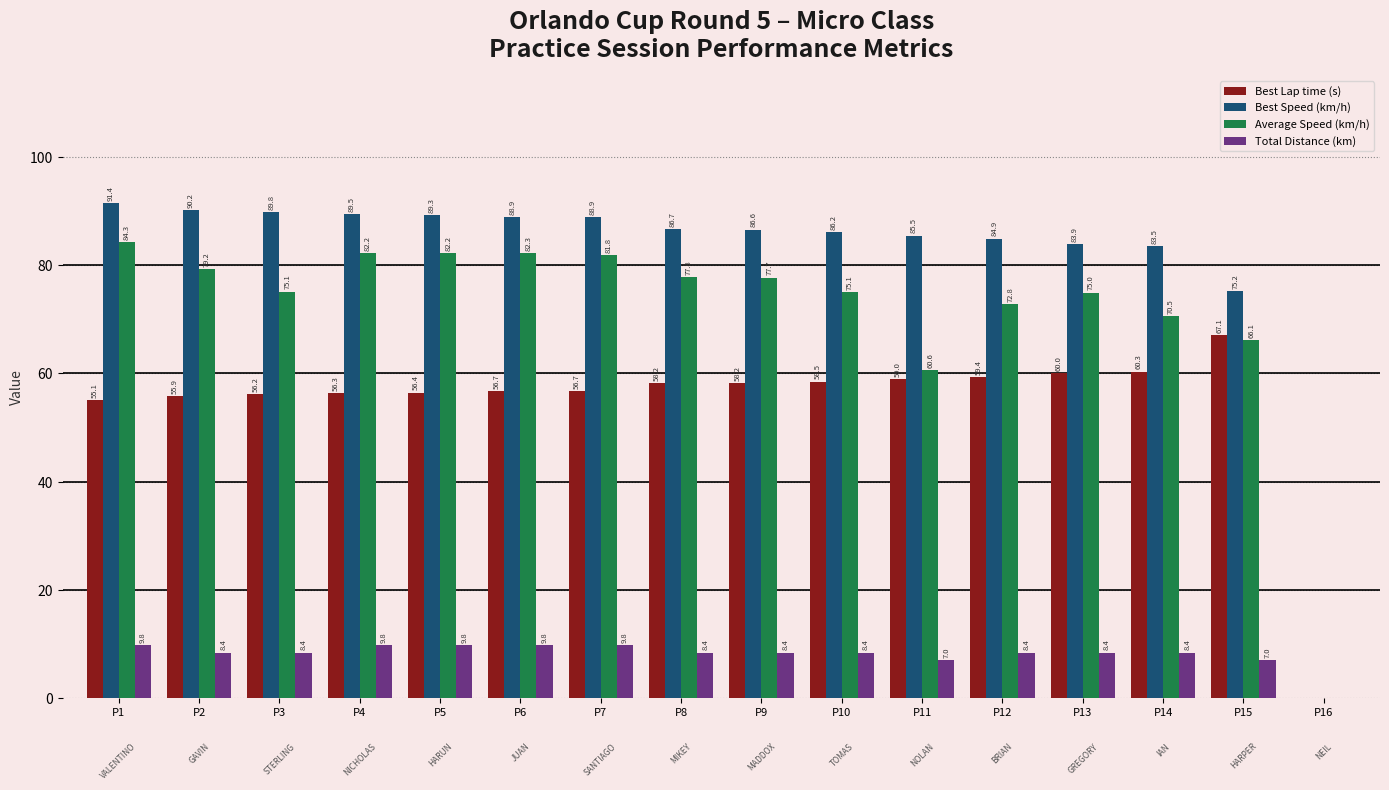

Where does the Best Speed (km/h) series first go above 86?

P1